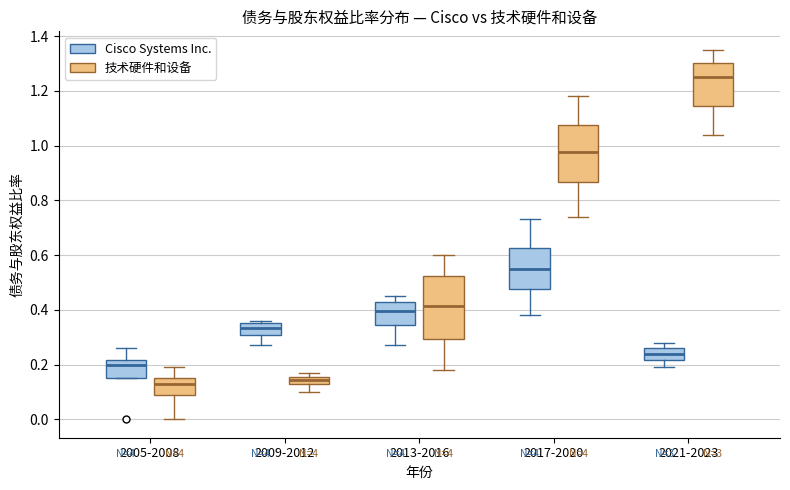

Where is the upper edge of the box for 2013-2016 (Cisco Systems Inc.) on the y-axis? The values are not printed on the chart, so give them approximately, as read against the axis.

0.42